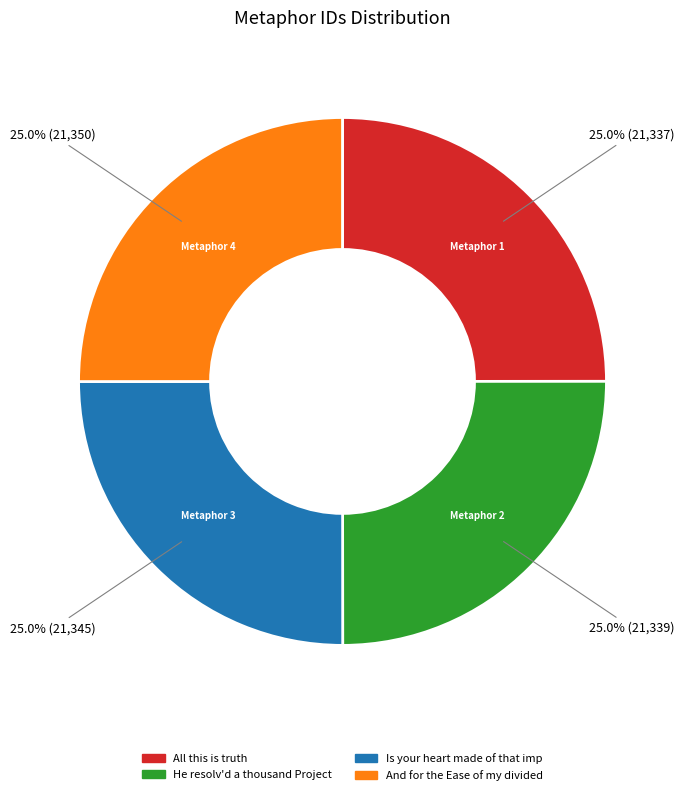

Is there any slice that represents more than half of the pie?

No